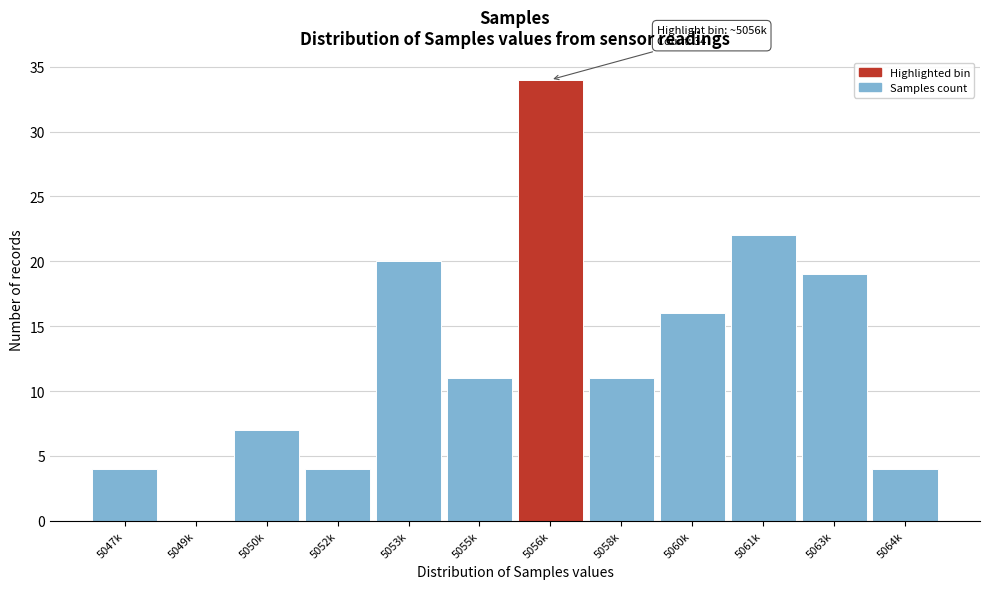

Reading right to left, what are all the values shown in this chart?

5064k=4	5063k=19	5061k=22	5060k=16	5058k=11	5056k=34	5055k=11	5053k=20	5052k=4	5050k=7	5049k=0	5047k=4